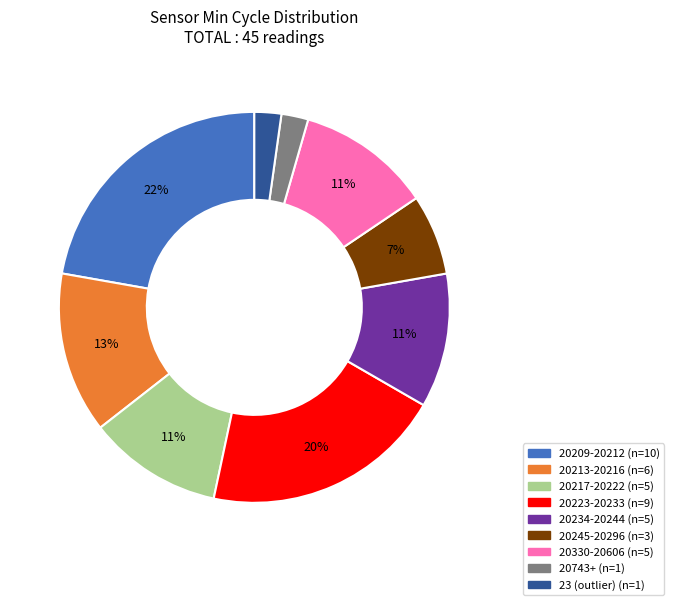

How many slices are in this pie chart?

9